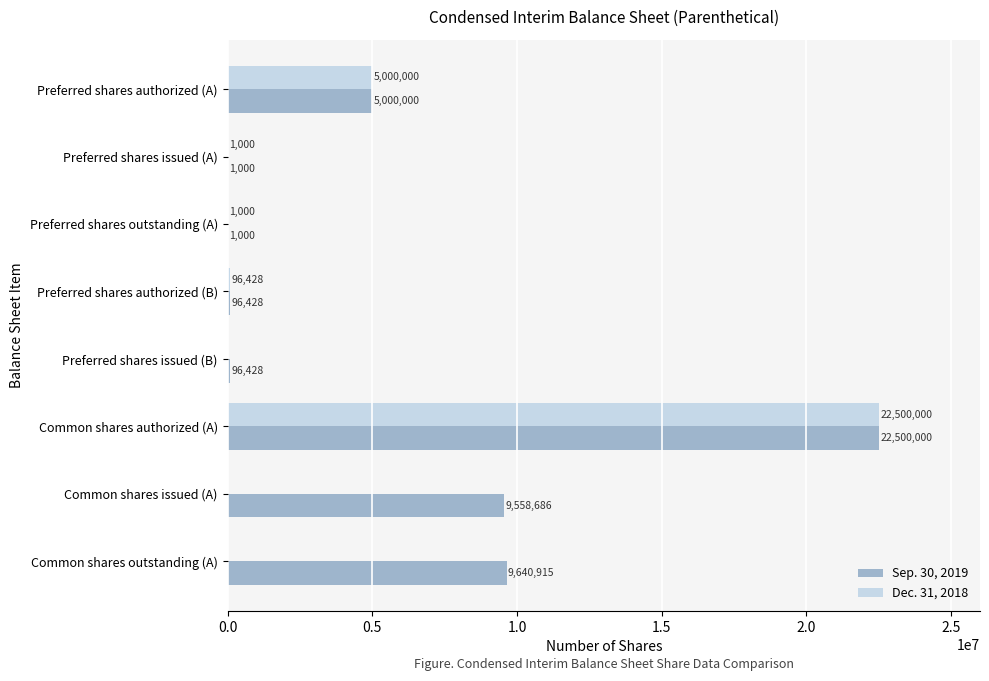

The value of Dec. 31, 2018 at Common shares authorized (A) is 22500000. True or false?

True